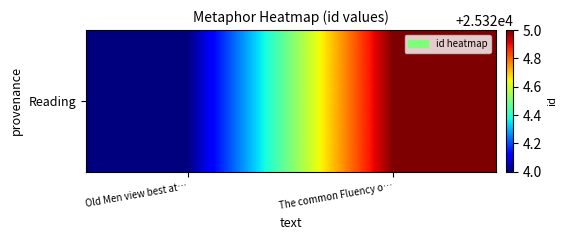

What is the greatest value displayed?

25325